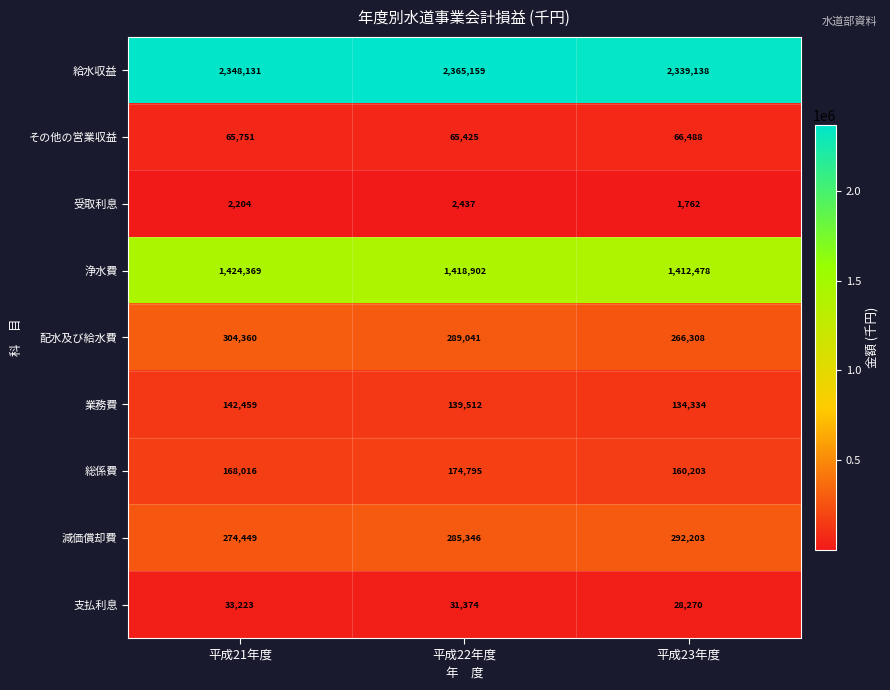

Which series has the largest range (max minus min)?

配水及び給水費